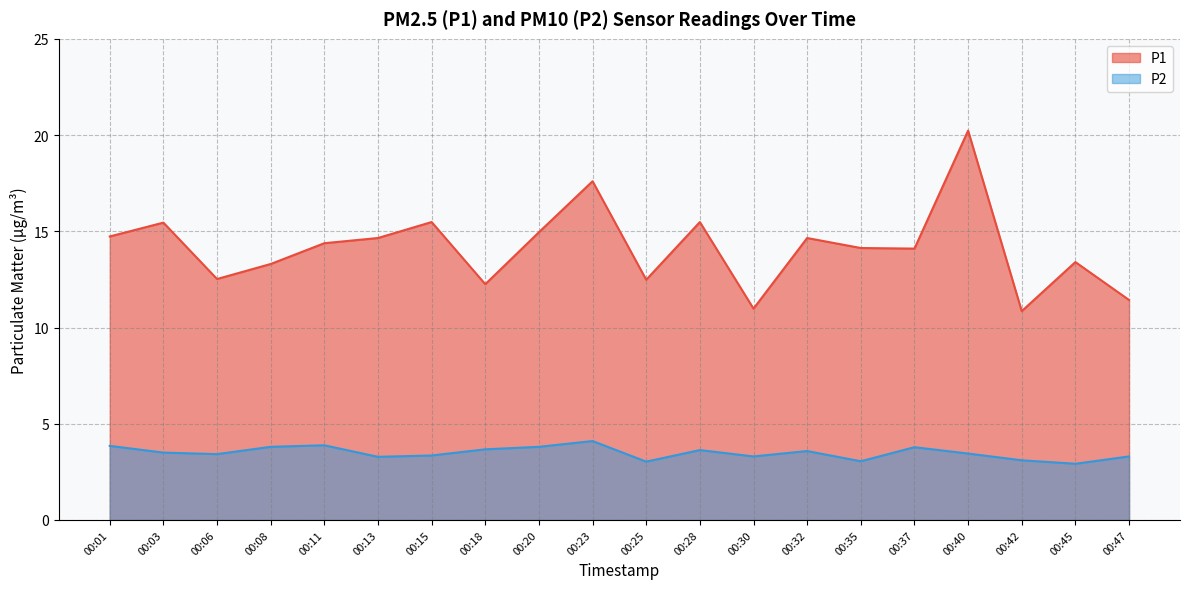

Where does the P2 series first go above 3?

00:01